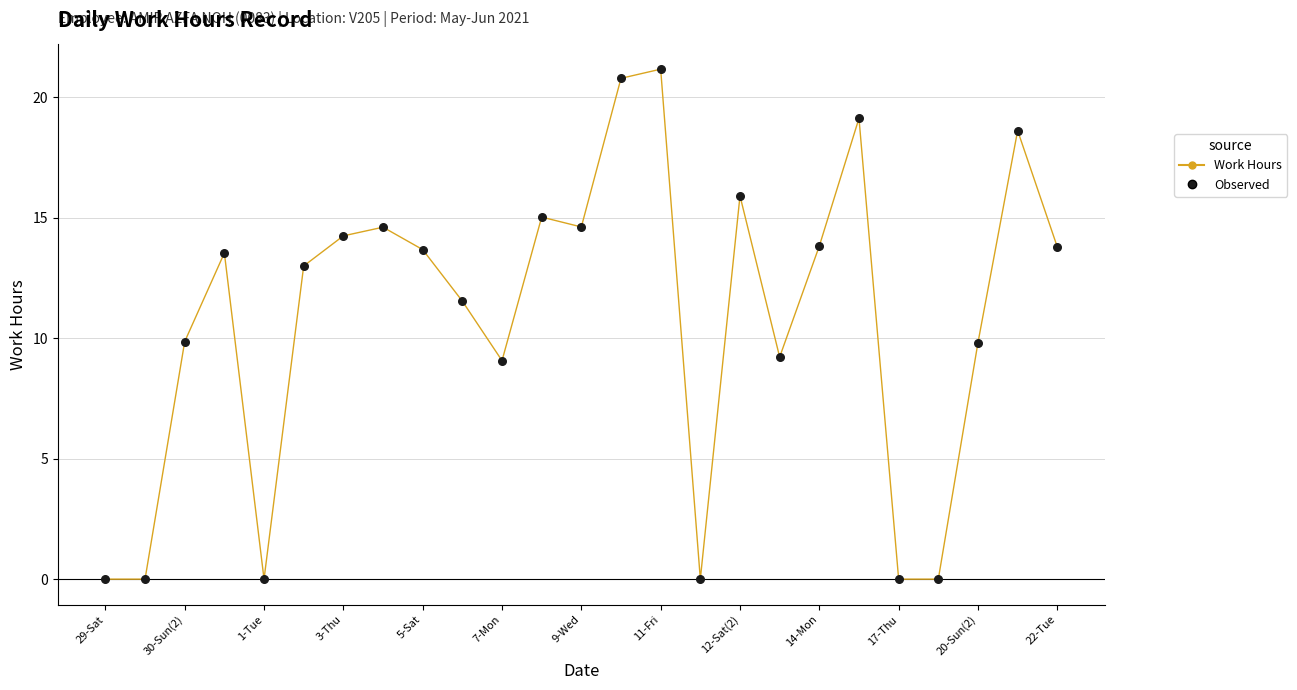

What is the difference between the maximum and minimum values?

21.2